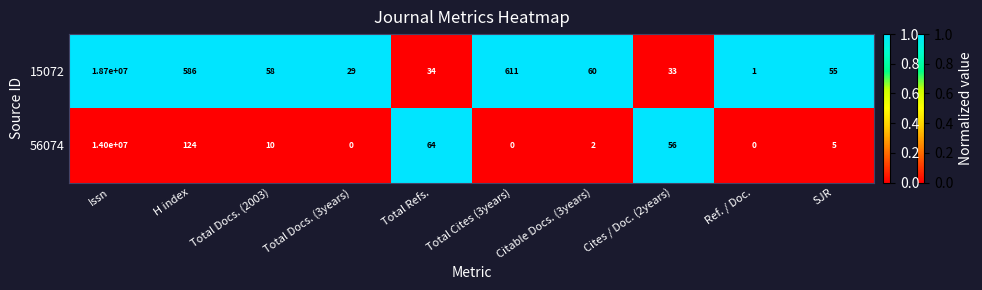

Count the number of data series in this chart.

2